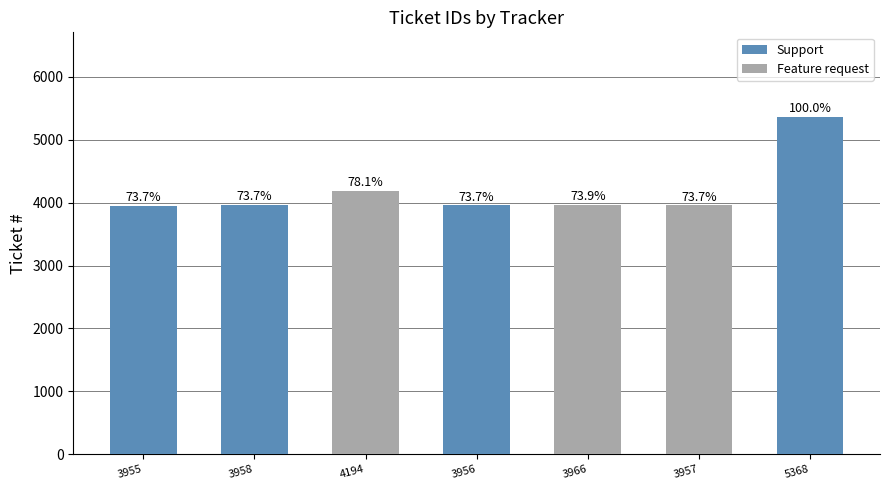

How many values exceed 3958?

3